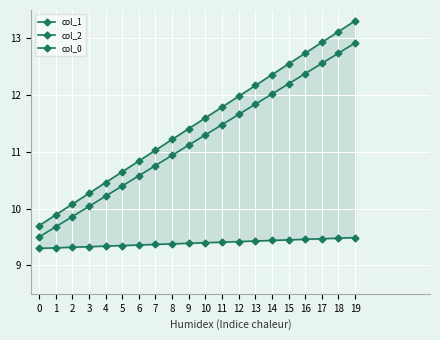

Count the number of data series in this chart.

3